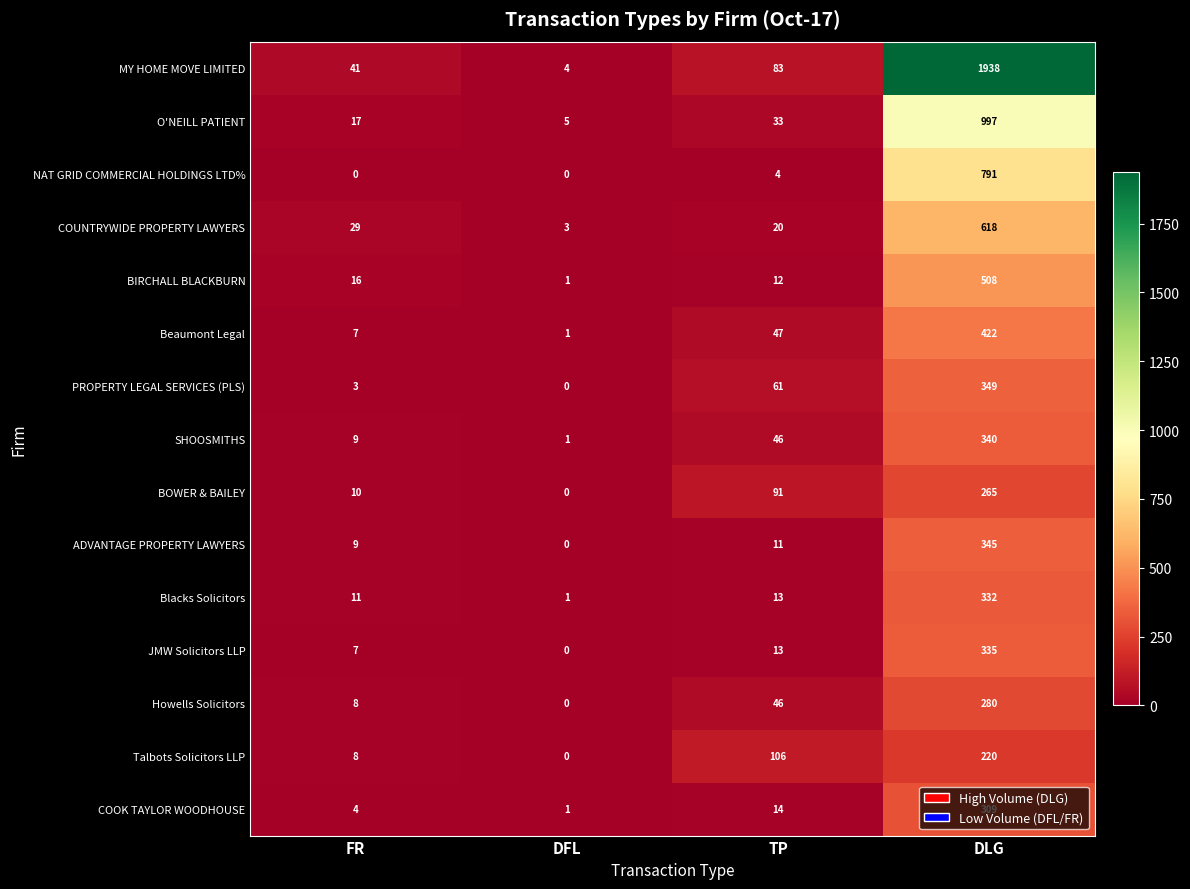

At which category is the sum across all series the highest?

DLG